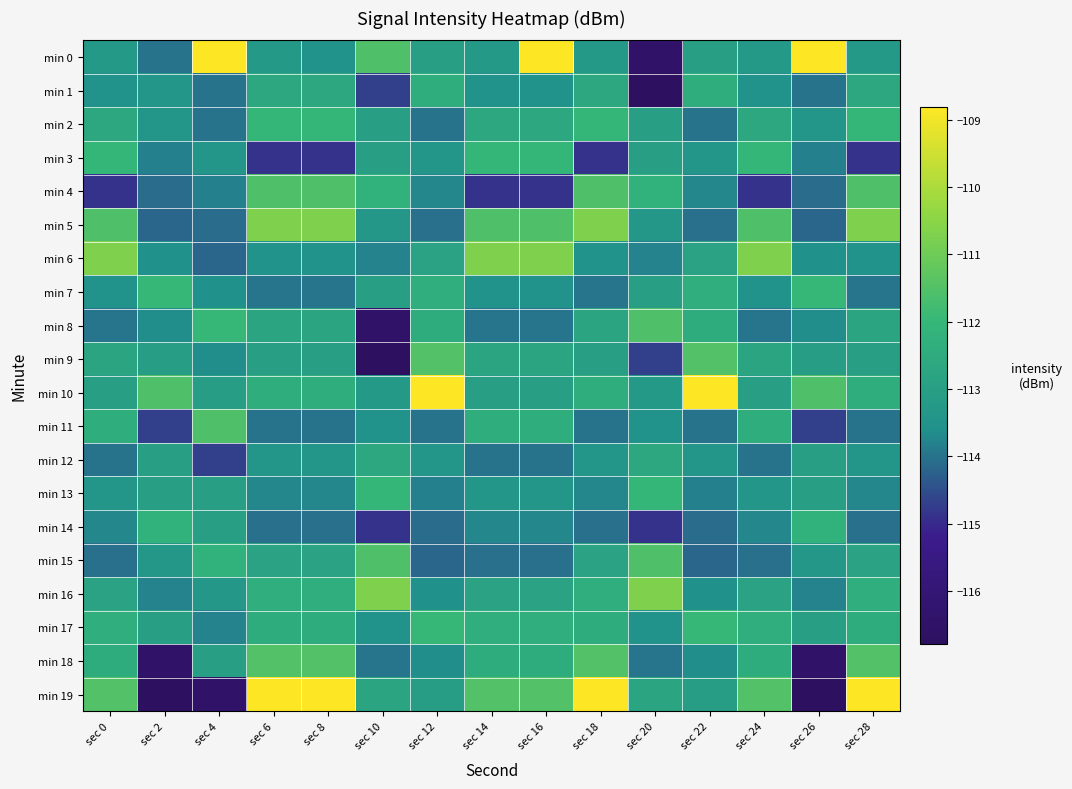

What is the spread (max minus min) of values at sec 28?

6.1